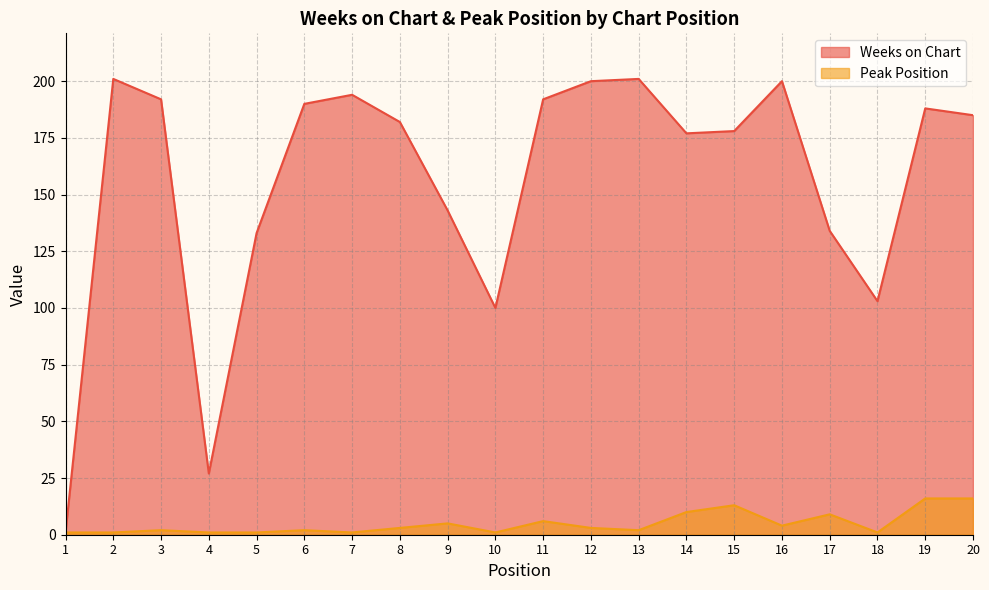

What are all the series names shown in the legend?

Weeks on Chart, Peak Position